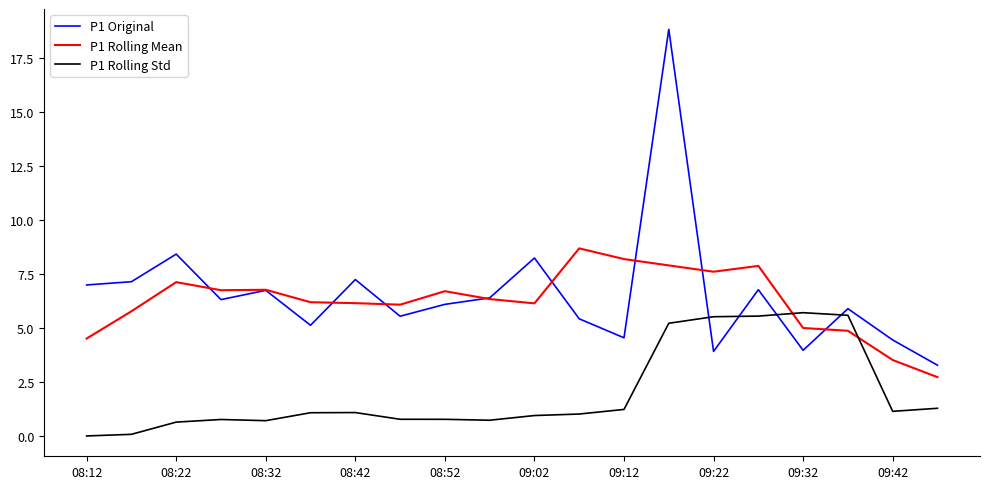

List the series in order of their peak value, highest first.

P1 Original, P1 Rolling Mean, P1 Rolling Std